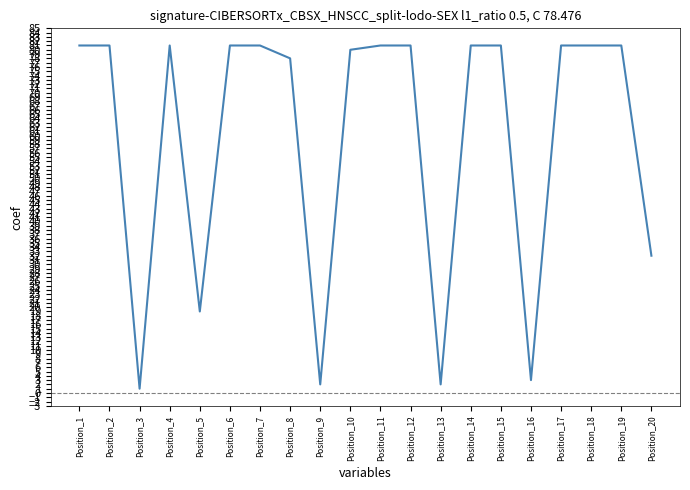

Reading right to left, list all the values displayed in this chart.

Position_20=32	Position_19=81	Position_18=81	Position_17=81	Position_16=3	Position_15=81	Position_14=81	Position_13=2	Position_12=81	Position_11=81	Position_10=80	Position_9=2	Position_8=78	Position_7=81	Position_6=81	Position_5=19	Position_4=81	Position_3=1	Position_2=81	Position_1=81